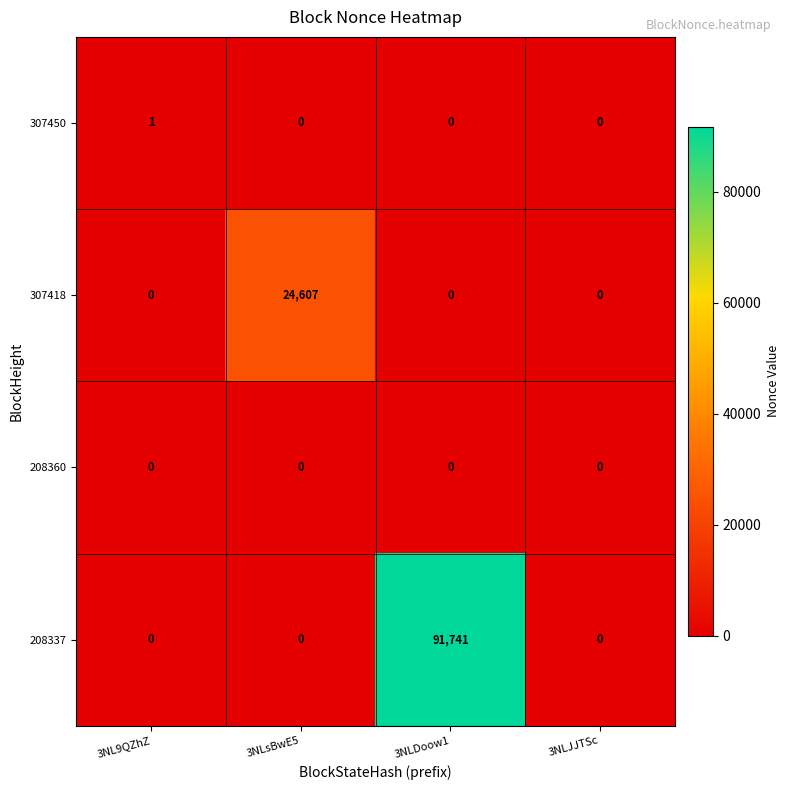

At which category is the sum across all series the highest?

3NLDoow1